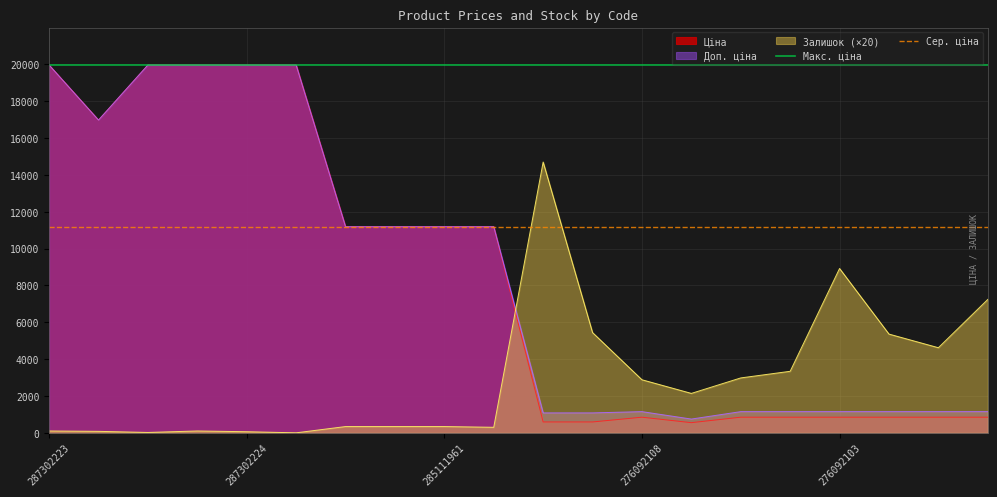

What is the maximum value for Ціна?

19964.2